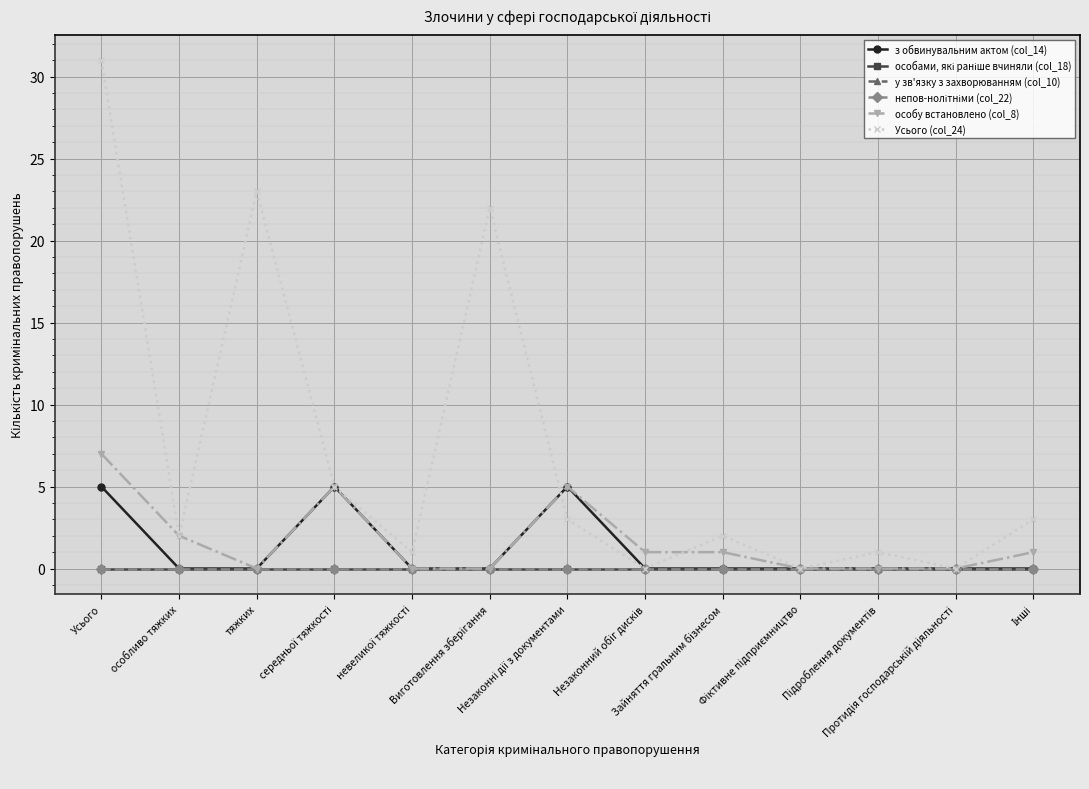

Reading right to left, transcribe all the data shown in this chart.

з обвинувальним актом (col_14): 0	0	0	0	0	0	5	0	0	5	0	0	5
особами, які раніше вчиняли (col_18): 0	0	0	0	0	0	0	0	0	0	0	0	0
у зв'язку з захворюванням (col_10): 0	0	0	0	0	0	0	0	0	0	0	0	0
непов-нолітніми (col_22): 0	0	0	0	0	0	0	0	0	0	0	0	0
особу встановлено (col_8): 1	0	0	0	1	1	5	0	0	5	0	2	7
Усього (col_24): 3	0	1	0	2	0	3	22	1	5	23	2	31